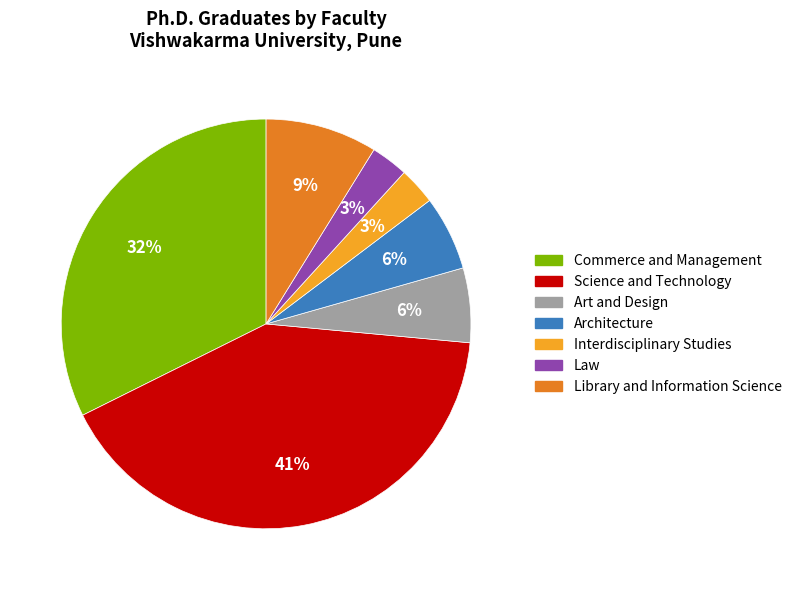

To the nearest percent, what percentage of the pie is Art and Design?

6%